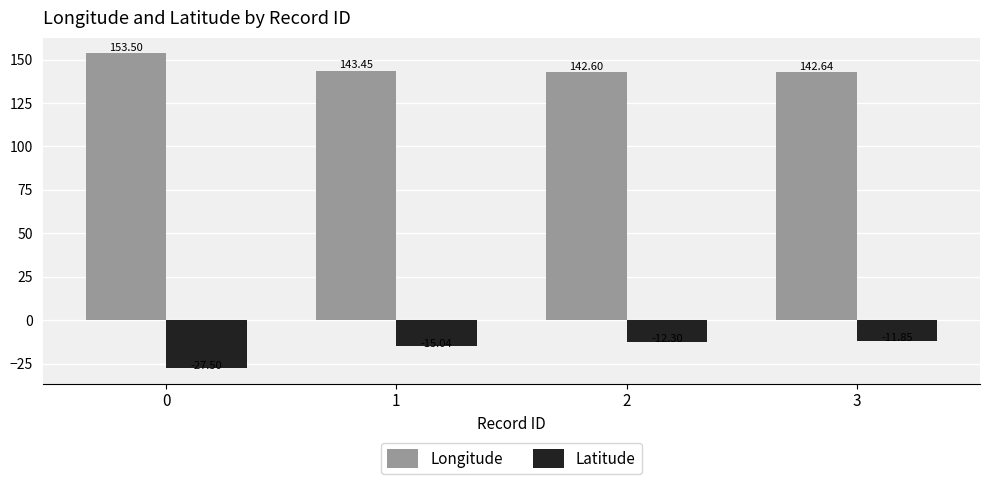

Rank the series by their average value, from highest to lowest.

Longitude, Latitude